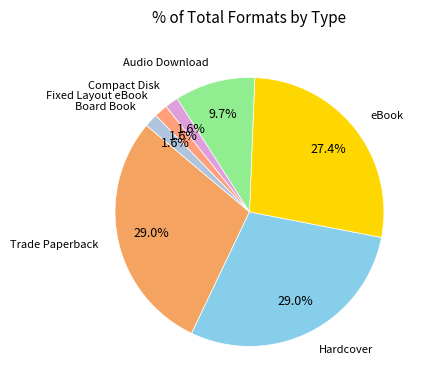

To the nearest percent, what is the average slice percentage?

14%